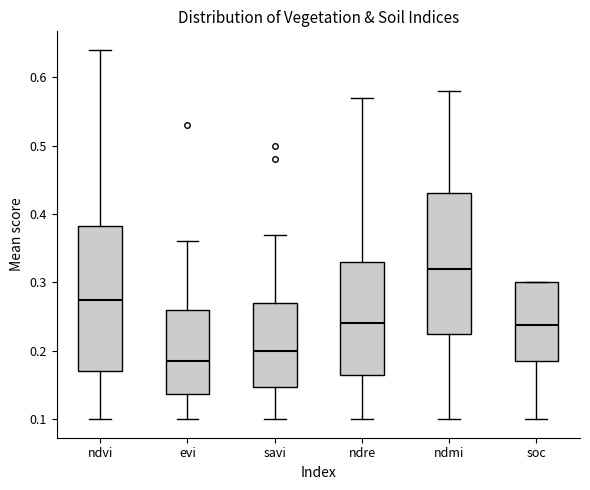

Reading left to right, read every box against the y-axis: the position of its median line, the range the box covers, and the ends of its whiskers. The values are not printed on the chart, so give them approximately, as read against the axis.

ndvi: median 0.28, box 0.17 to 0.38, whiskers 0.10 to 0.64
evi: median 0.19, box 0.14 to 0.26, whiskers 0.10 to 0.36
savi: median 0.20, box 0.15 to 0.27, whiskers 0.10 to 0.37
ndre: median 0.24, box 0.17 to 0.33, whiskers 0.10 to 0.57
ndmi: median 0.32, box 0.23 to 0.43, whiskers 0.10 to 0.58
soc: median 0.24, box 0.19 to 0.30, whiskers 0.10 to 0.30